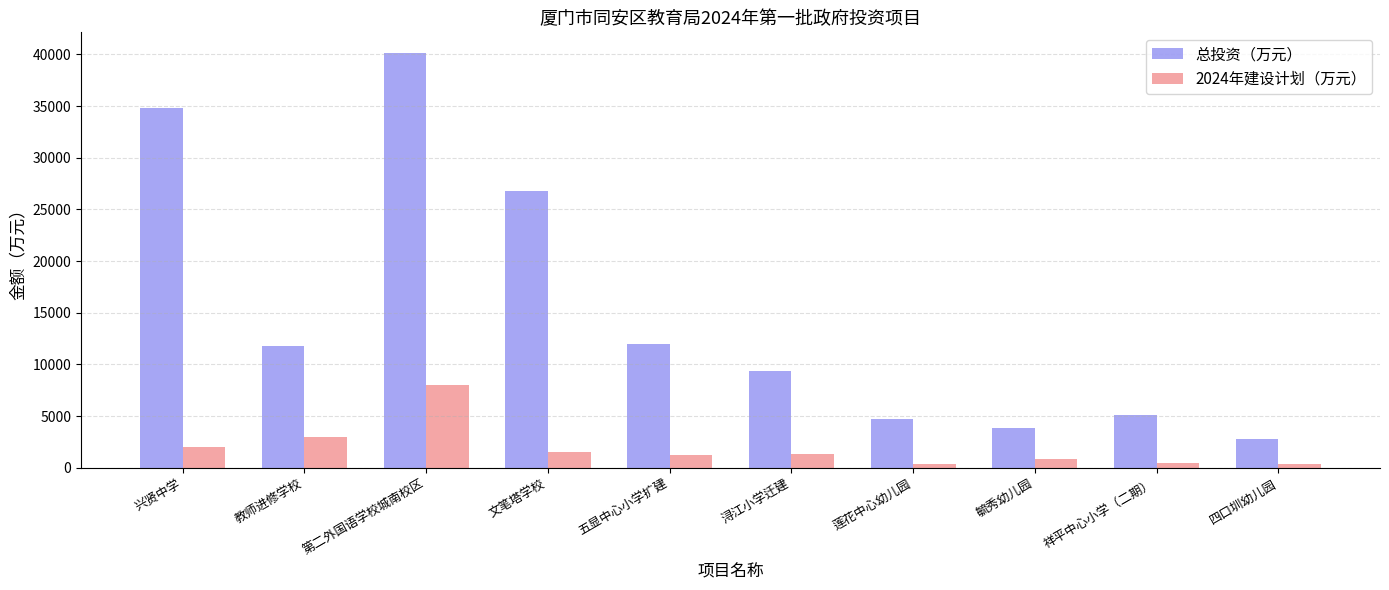

Between 莲花中心幼儿园 and 四口圳幼儿园, which series saw the biggest shift?

总投资（万元）